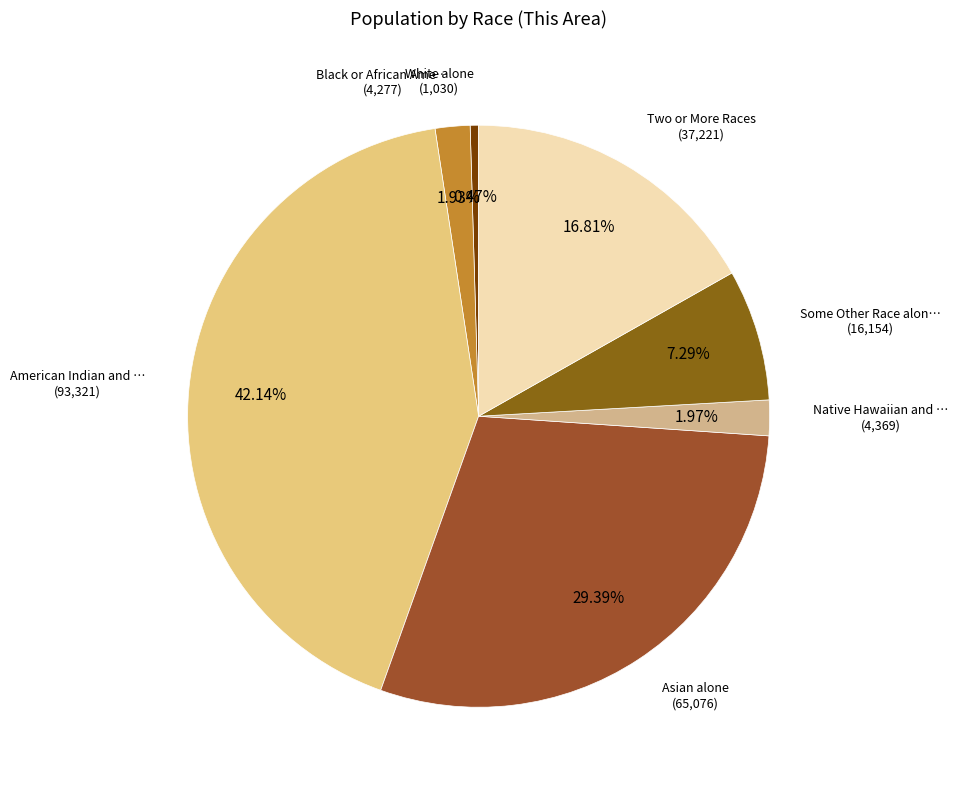

To the nearest percent, what is the difference between the largest and smallest slice percentages?

42%